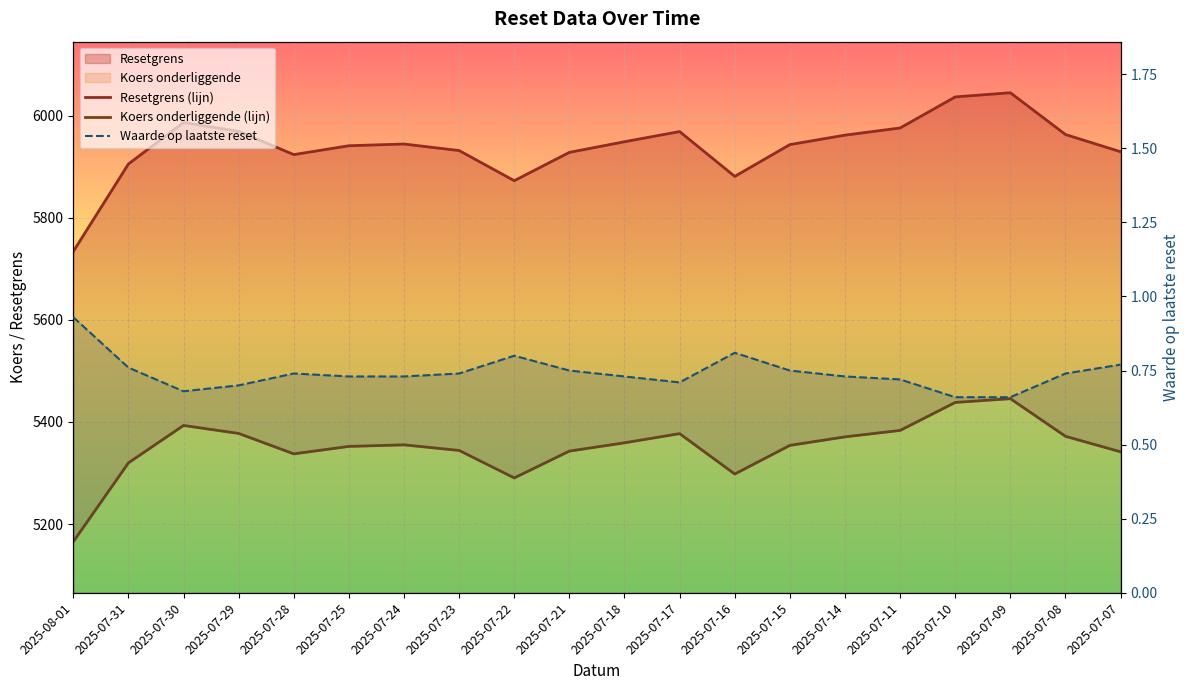

What is the greatest value displayed?

6044.7